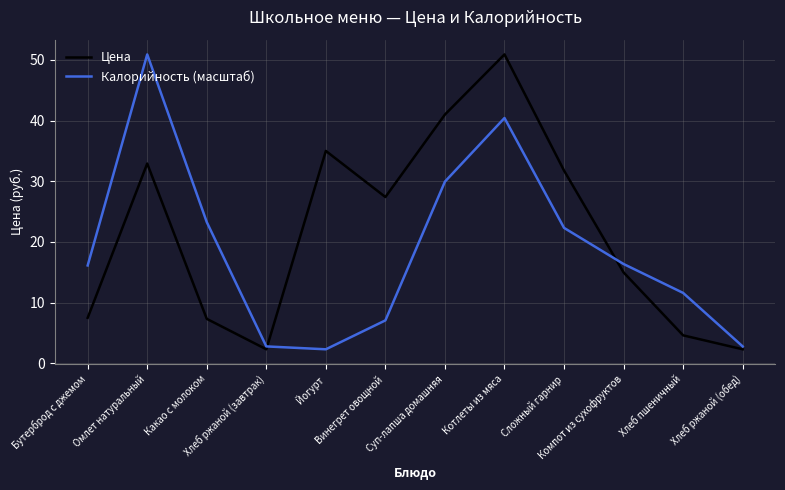

What is the difference between the maximum and minimum values in the Калорийность (масштаб) series?

48.6